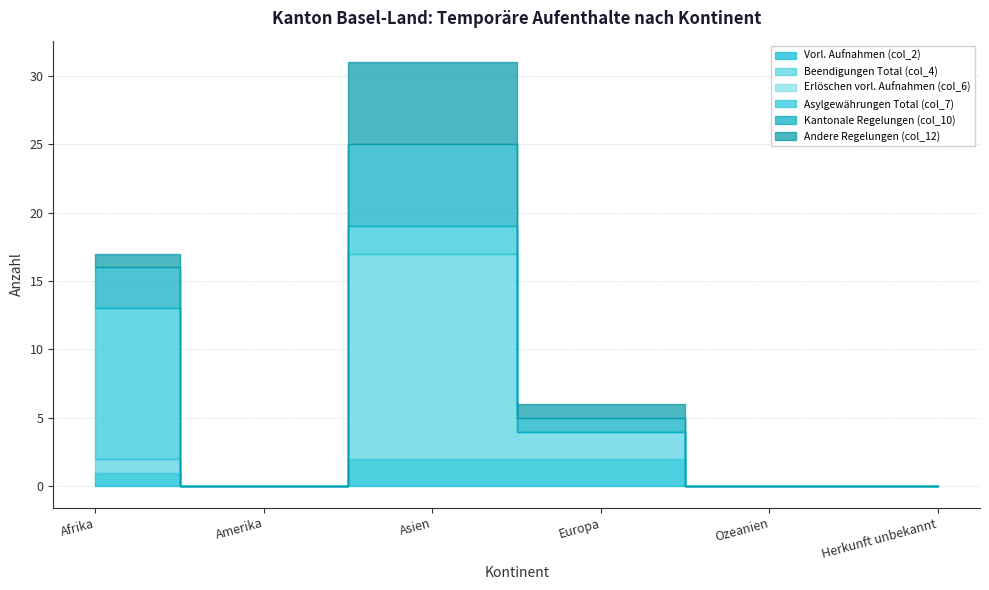

What is the average value of the Andere Regelungen (col_12) series?

1